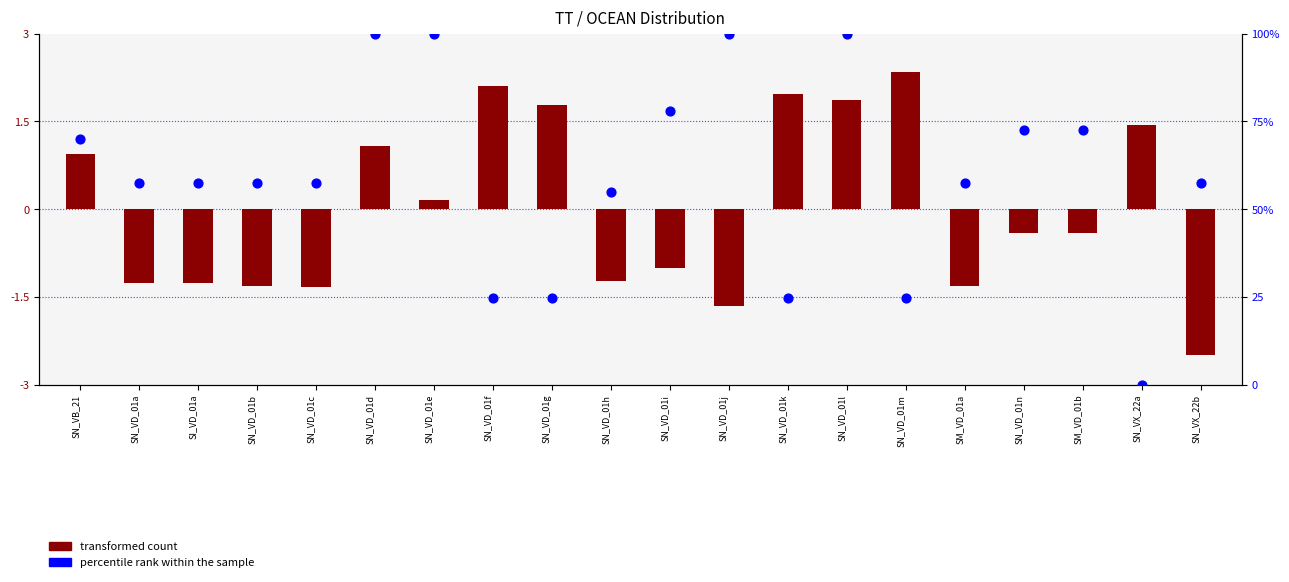

Is the value of percentile rank within the sample at SM_VD_01a greater than the value of transformed count at SM_VD_01b?

Yes